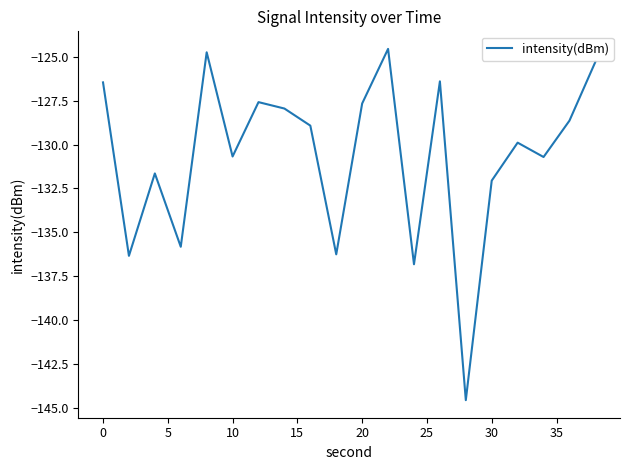

What is the difference between the maximum and minimum values?

20.0